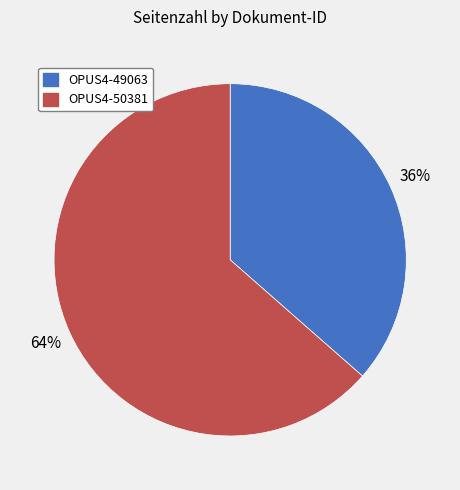

Is there any slice that represents more than half of the pie?

Yes